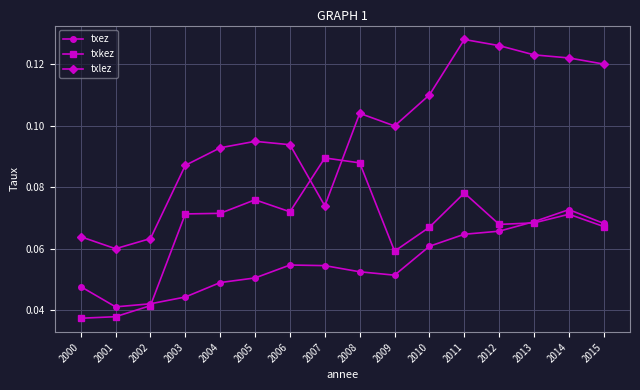

At which label does txlez reach its peak?

2011